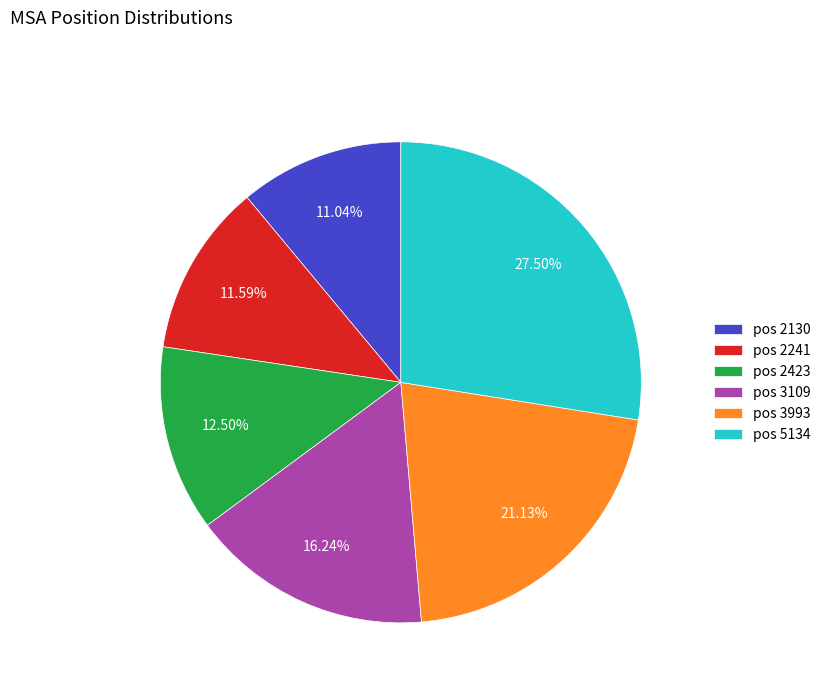

How many segments does this pie chart have?

6